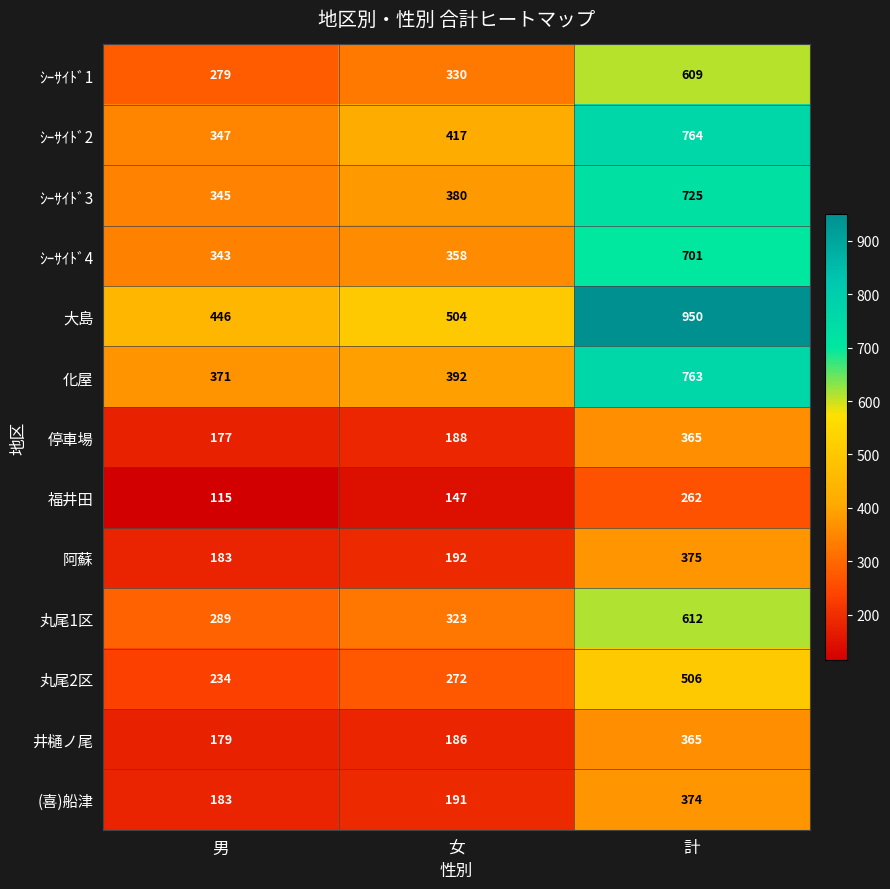

The (喜)船津 series shows 92 at 計. True or false?

False